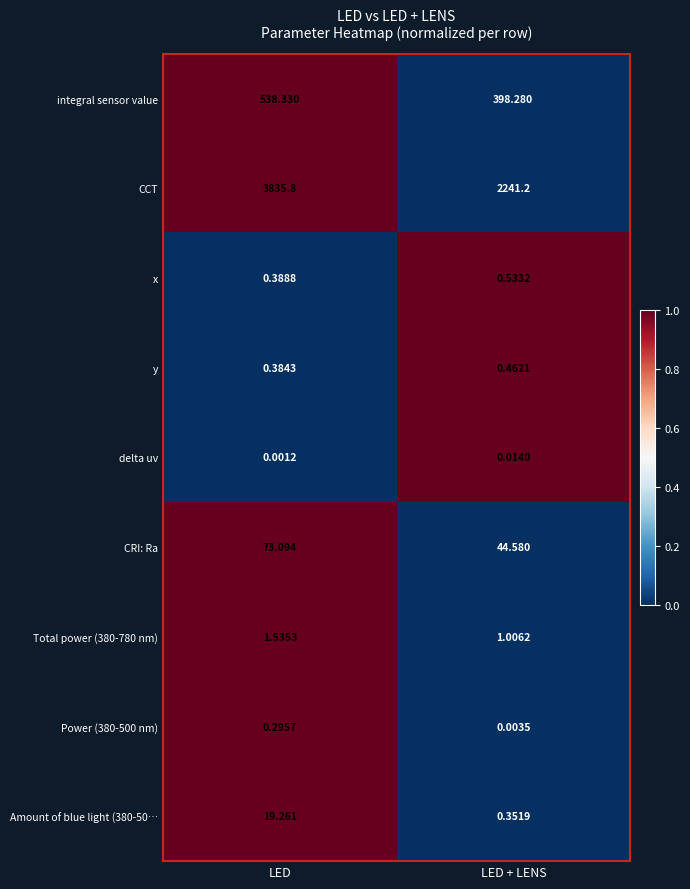

Which category has the lowest value across all series?

LED